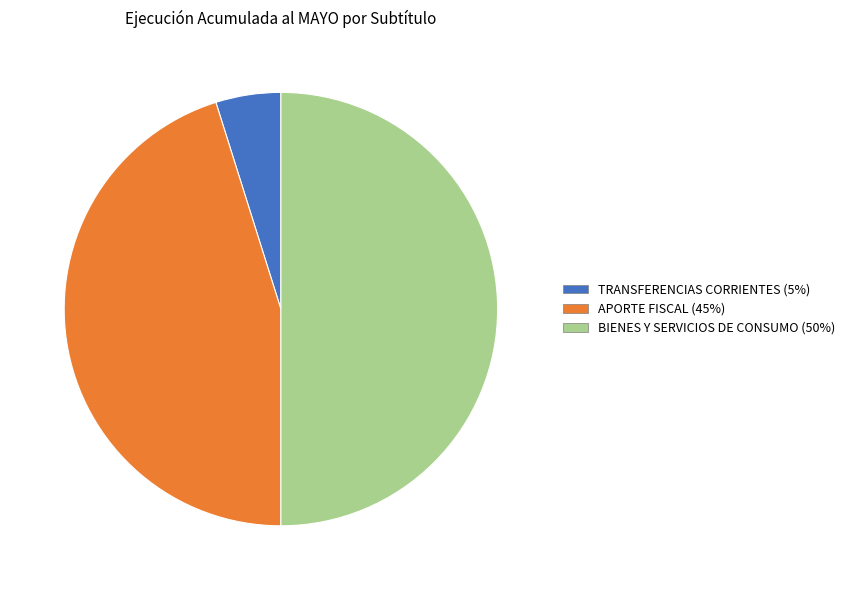

Does APORTE FISCAL represent more than half of the total?

No